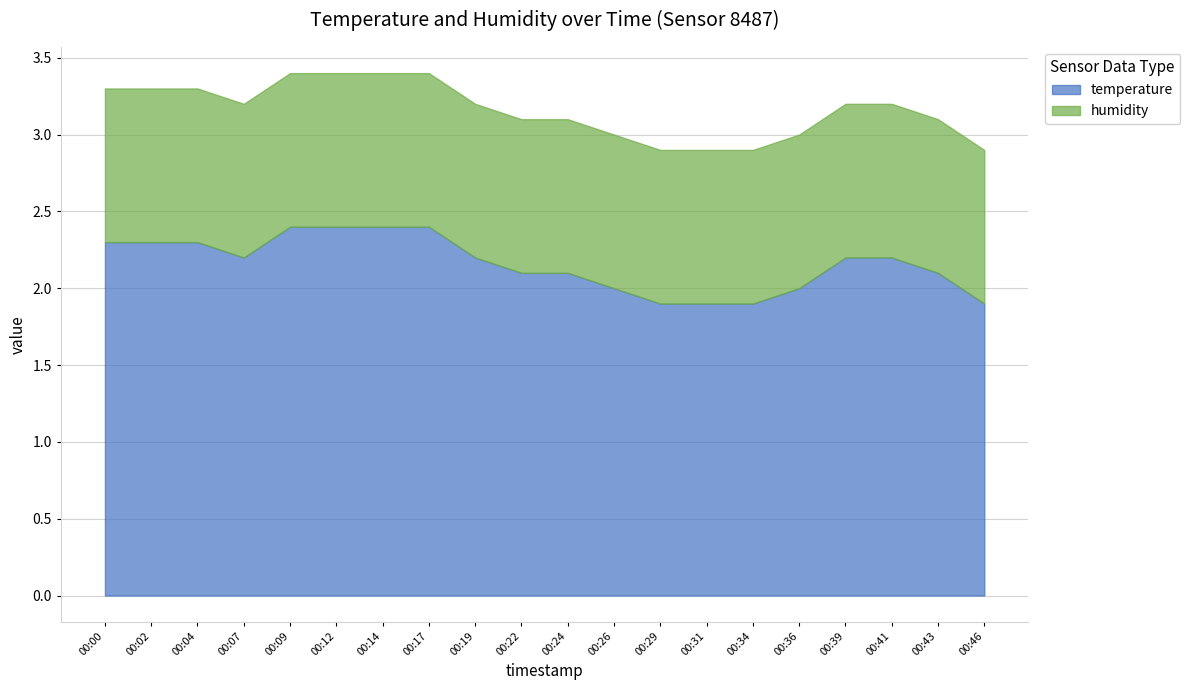

True or false: temperature and humidity cross at least once.

False